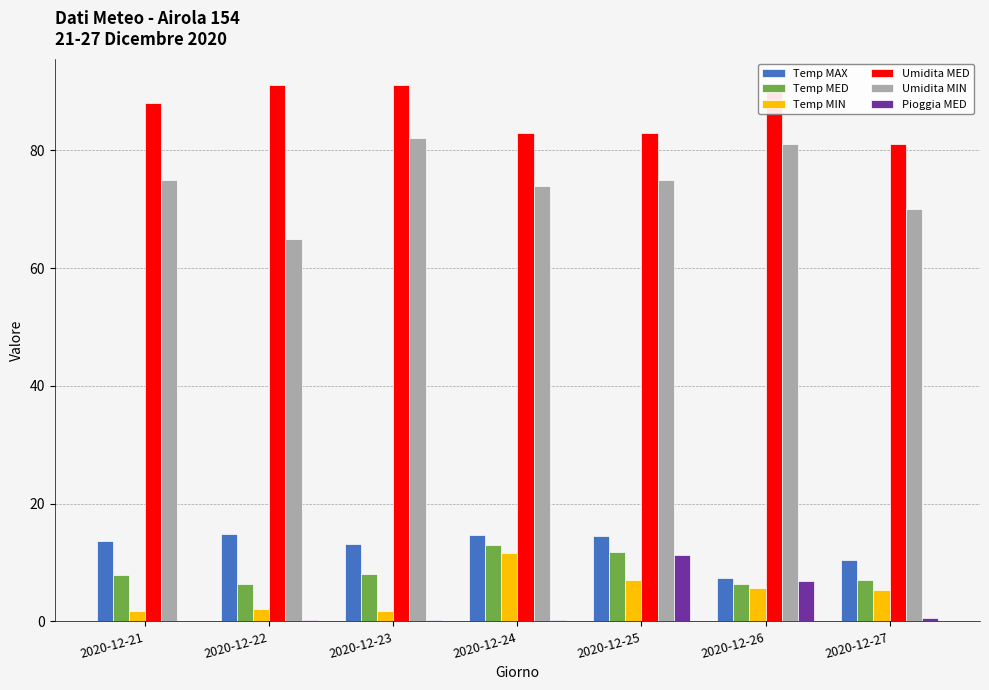

What is the total value across all series at 2020-12-27?

174.5